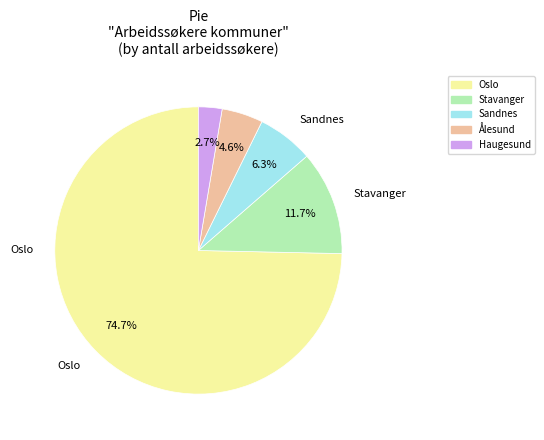

How many segments does this pie chart have?

5